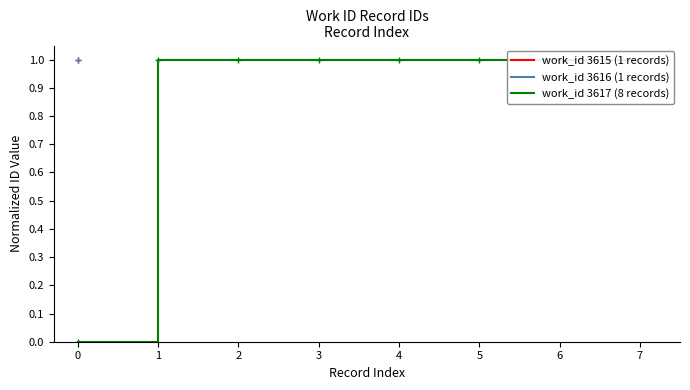

Does the chart display data point markers on the line(s)?

Yes